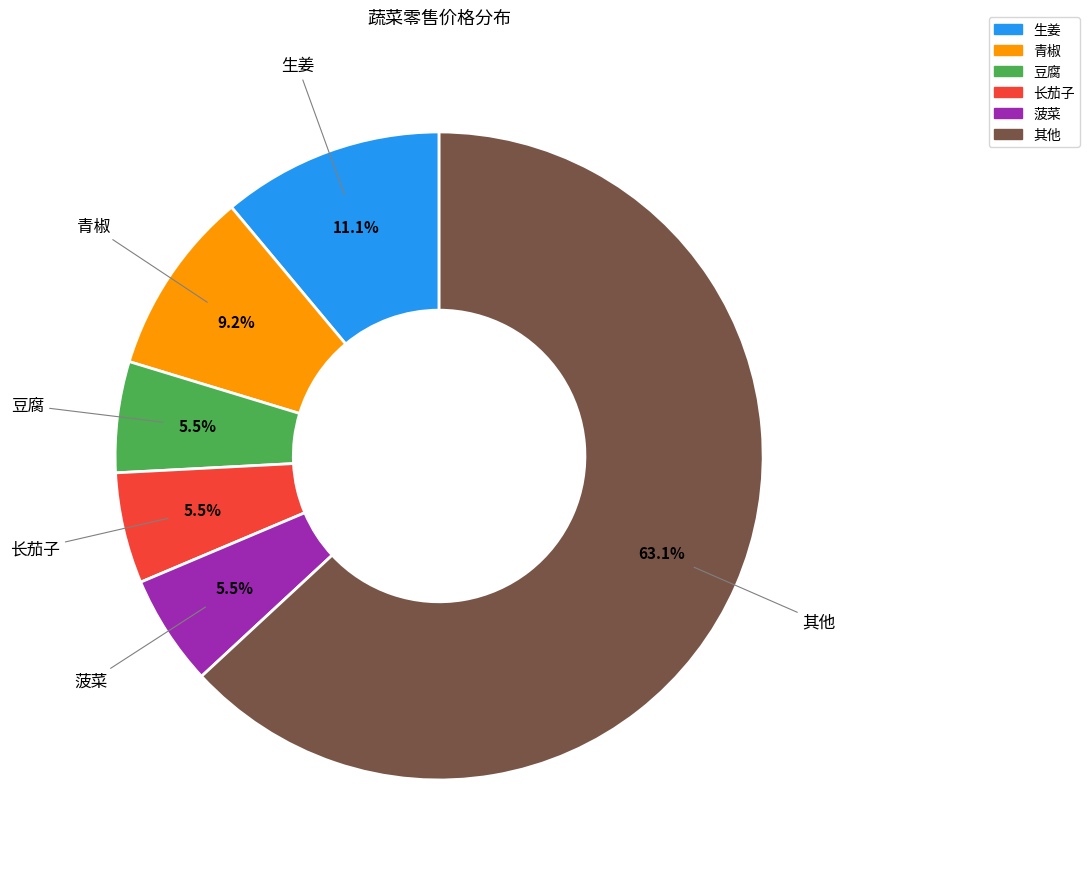

Is there any slice that represents more than half of the pie?

Yes